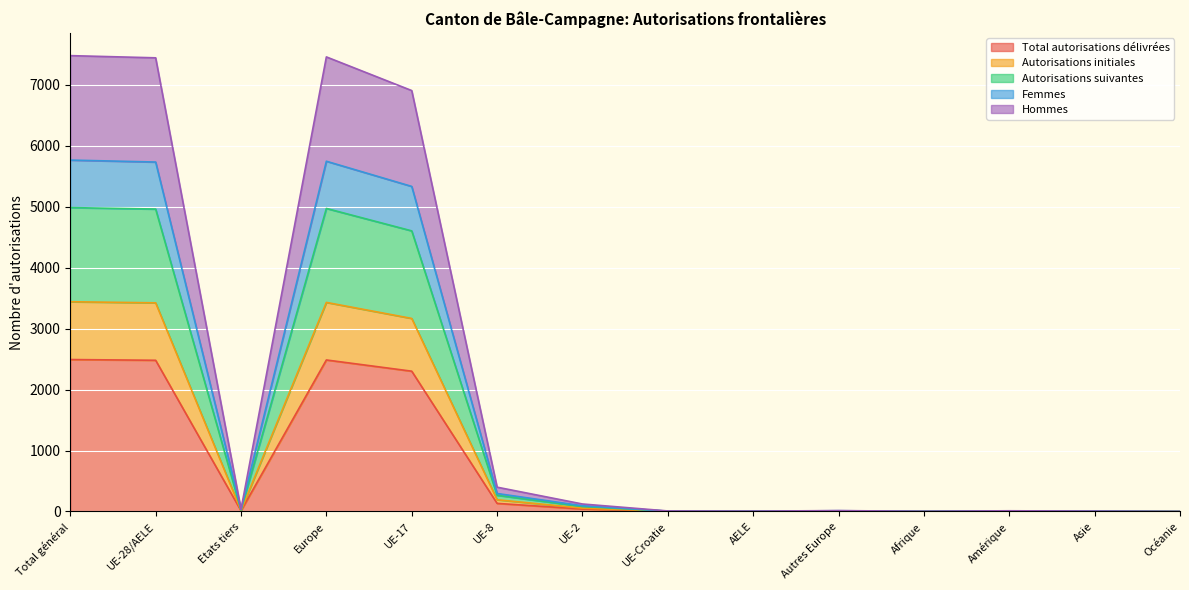

At which label does Femmes first exceed 24?

Total général